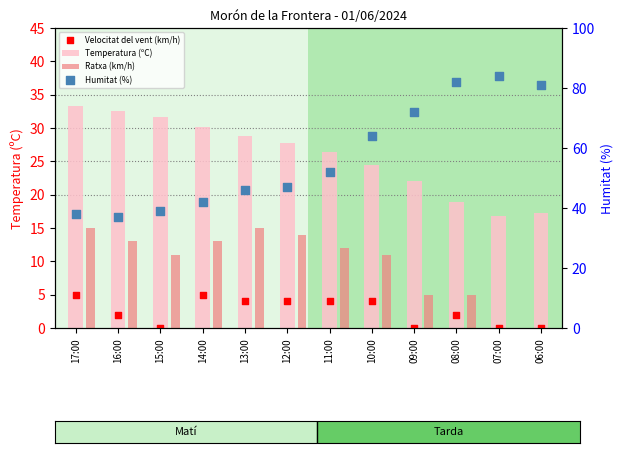

At which category is the sum across all series the highest?

08:00